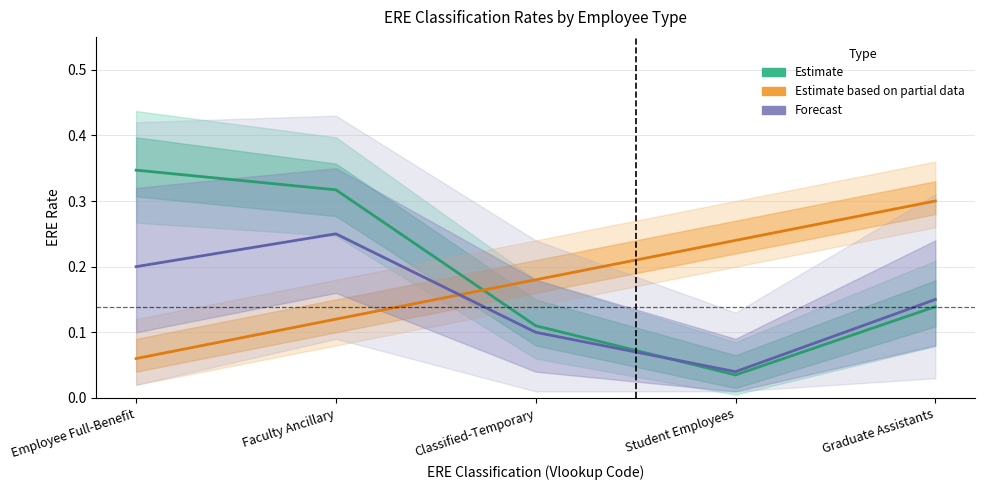

Which series has the widest spread of values?

Estimate